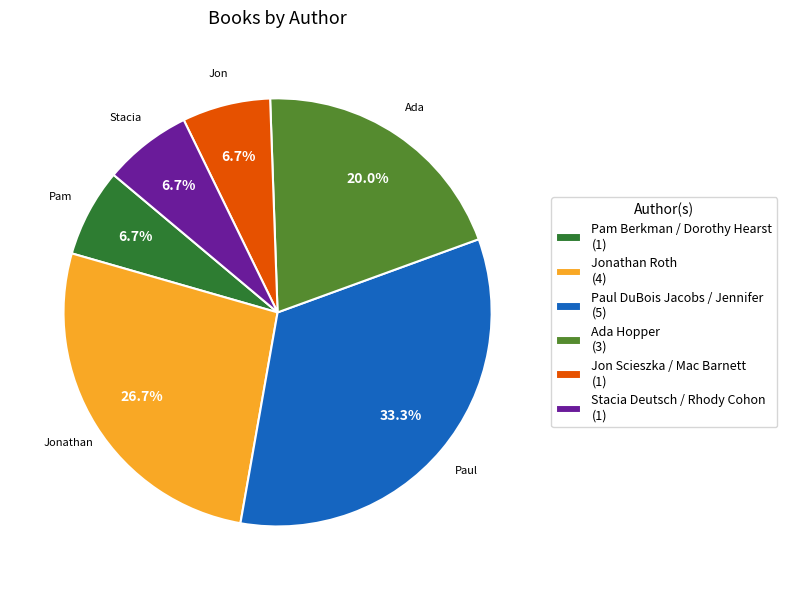

What is the ratio of the value at Paul DuBois Jacobs / Jennifer to the value at Stacia Deutsch / Rhody Cohon?

5.0